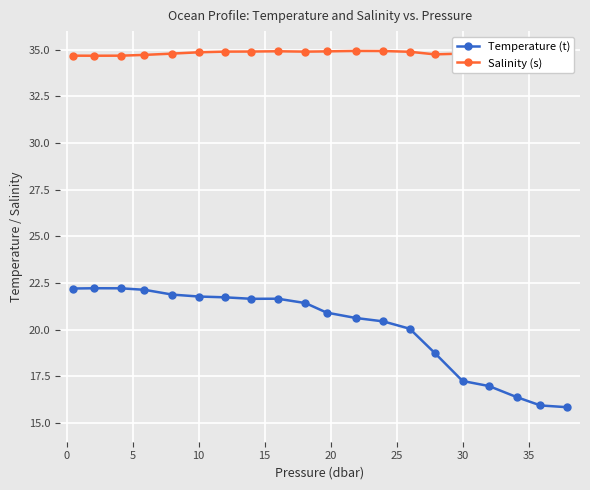

What is the minimum value for Salinity (s)?

34.7